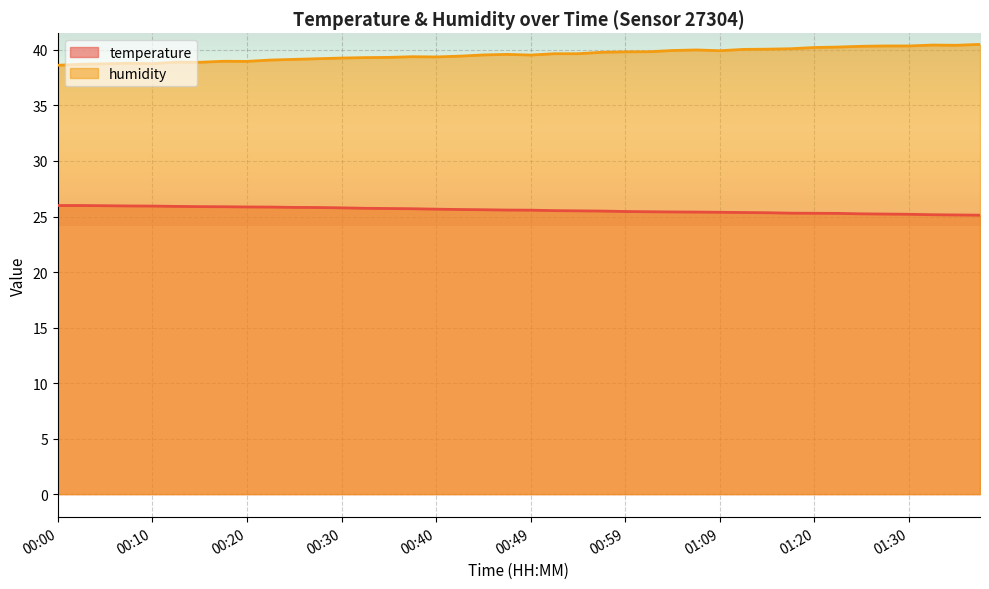

What is the difference between the maximum and minimum values in the humidity series?

1.9